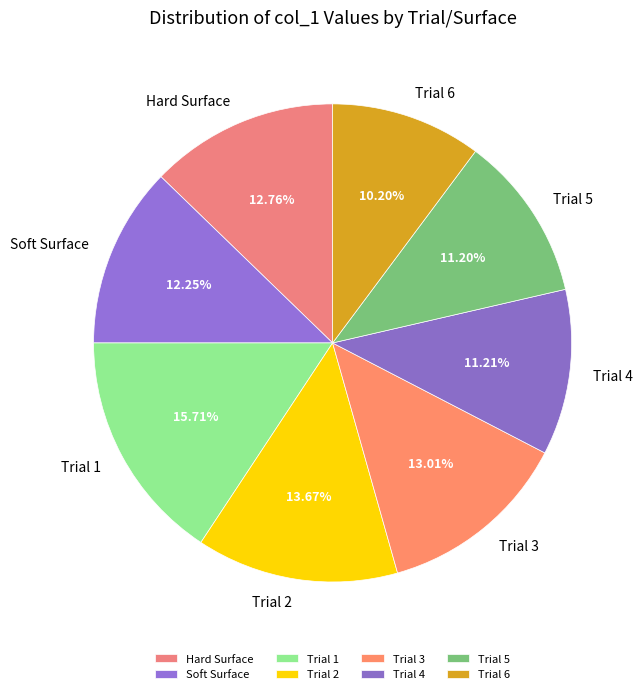

To the nearest percent, what percentage of the pie is Trial 5?

11%